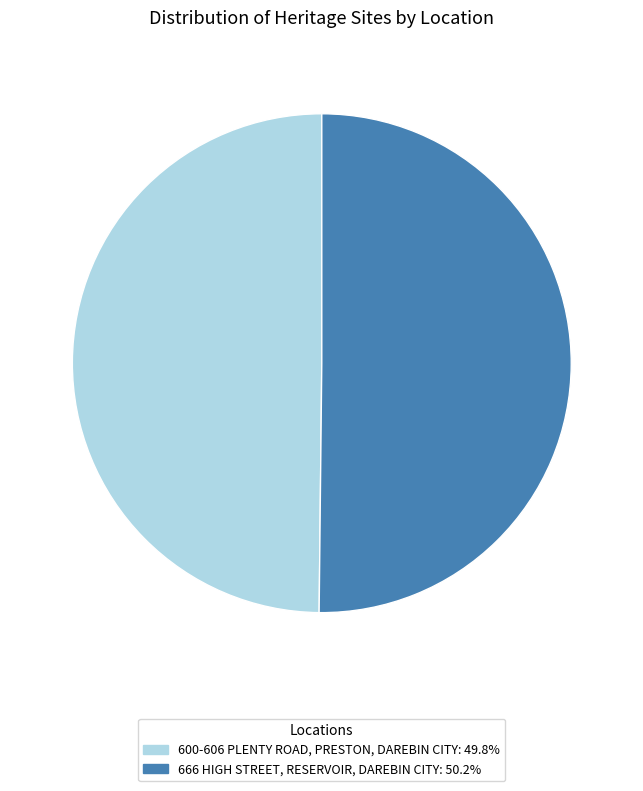

The 600-606 PLENTY ROAD, PRESTON, DAREBIN CITY slice represents 44% of the pie. True or false?

False